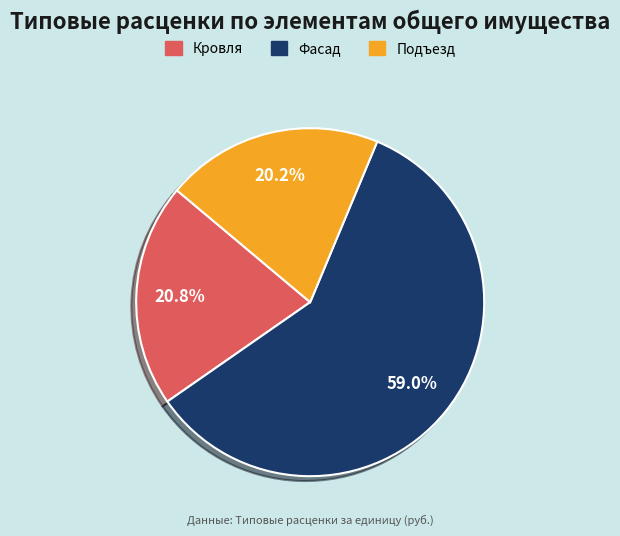

How many segments does this pie chart have?

3